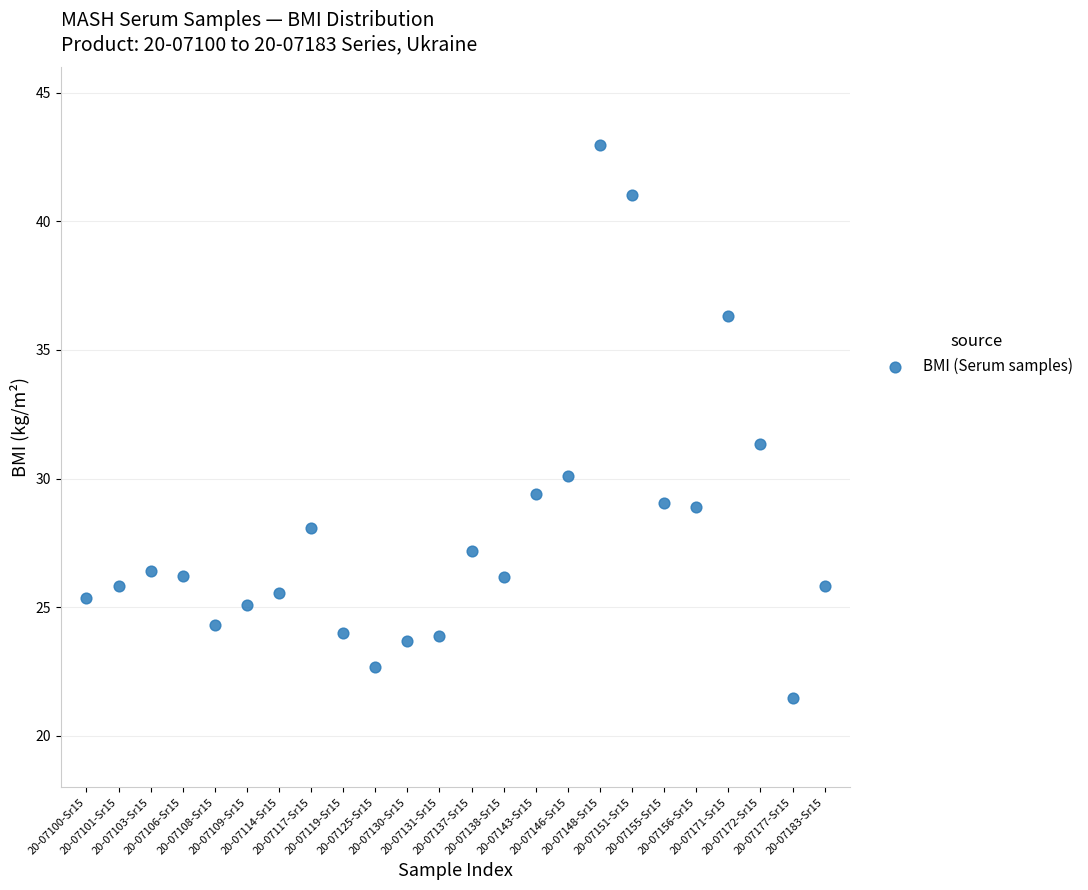

What Y value in the scatter plot is closest to 32?

31.4